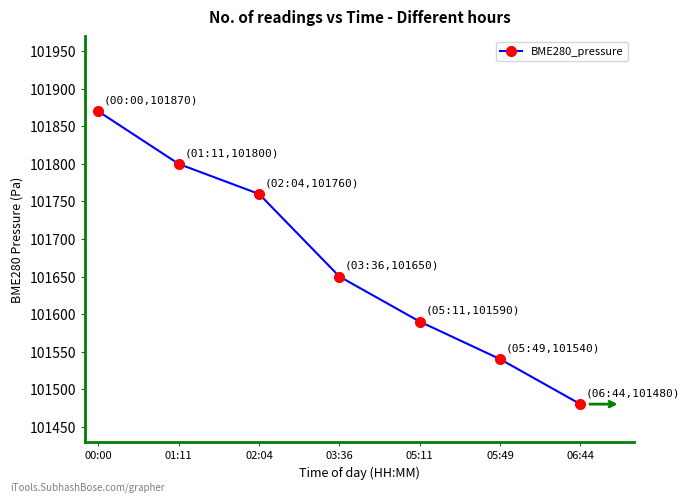

Where does the data first go above 101650?

00:00